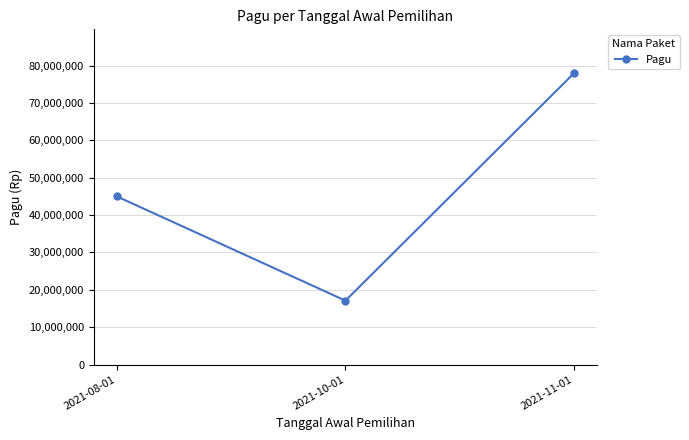

What is the value of the 3rd point from the left?

78000000